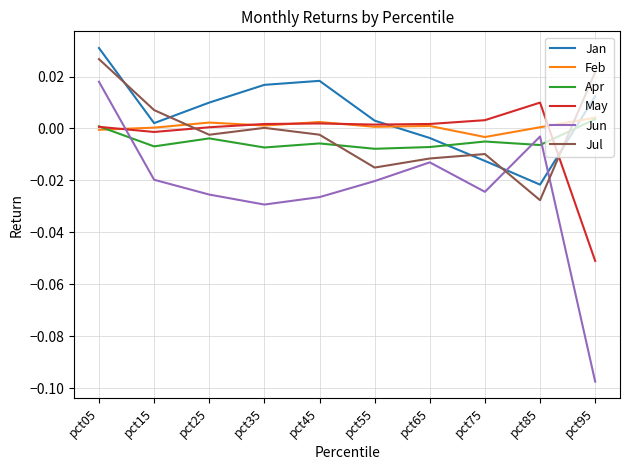

Which category has the lowest value across all series?

pct95